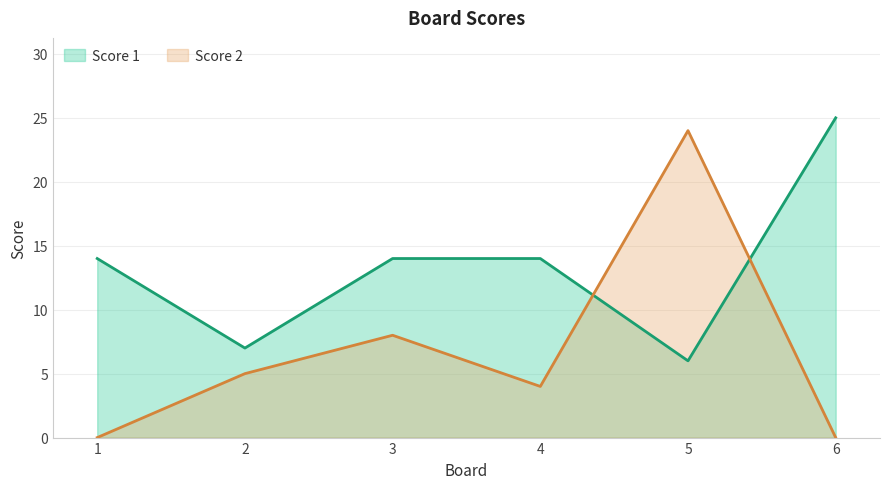

List the series in order of their peak value, lowest first.

Score 2, Score 1